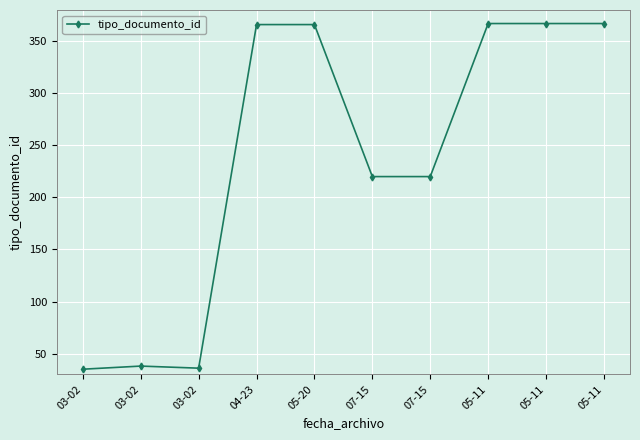

What is the difference between the maximum and minimum values?

332